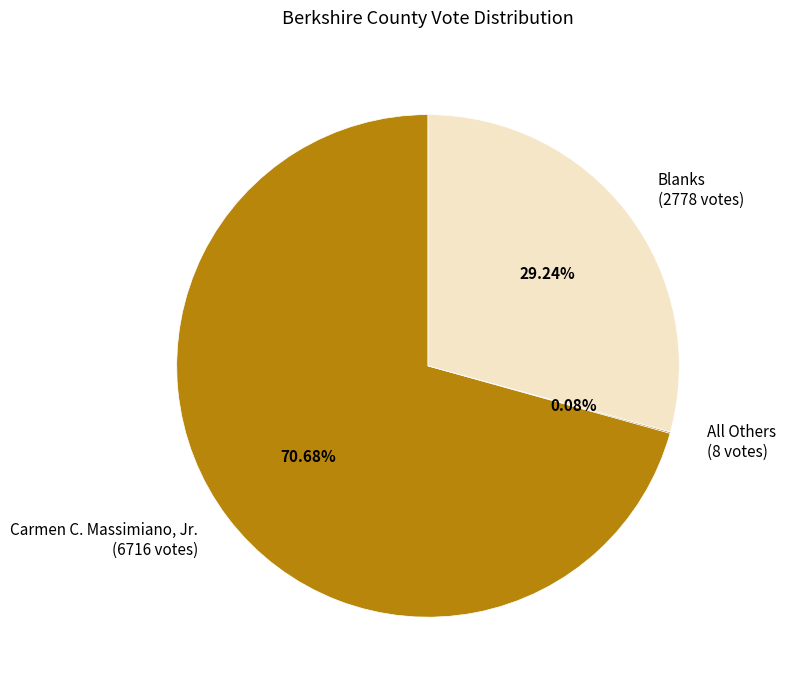

Between Blanks (2778 votes) and Carmen C. Massimiano, Jr. (6716 votes), which is larger?

Carmen C. Massimiano, Jr. (6716 votes)